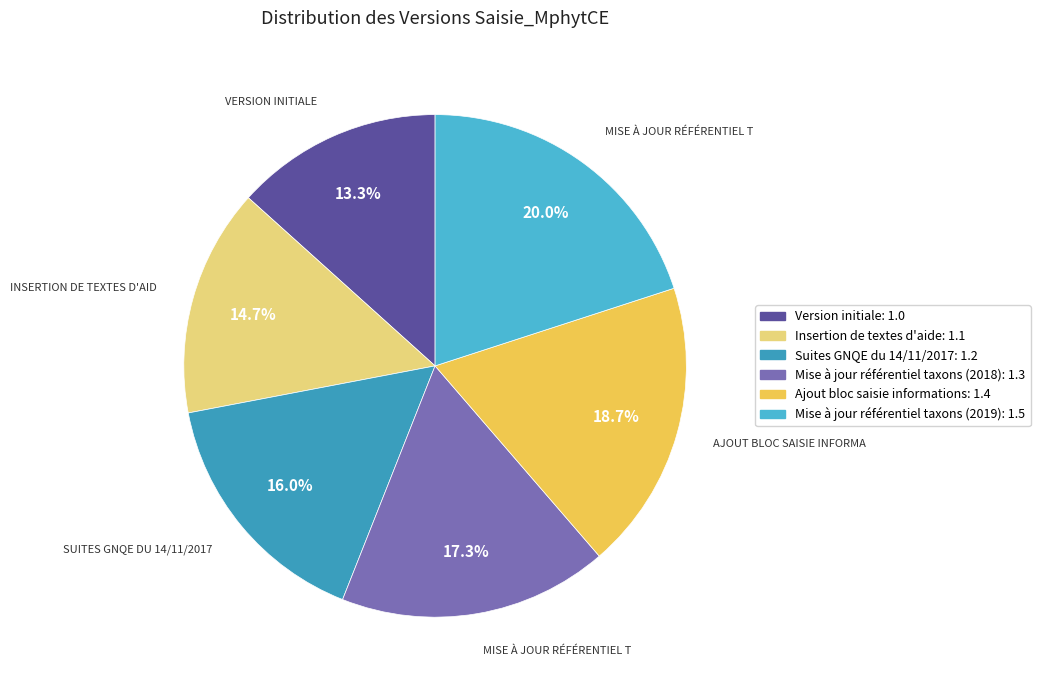

To the nearest percent, what is the difference between the Insertion de textes d'aide and Mise à jour référentiel taxons (2018) slice percentages?

3%